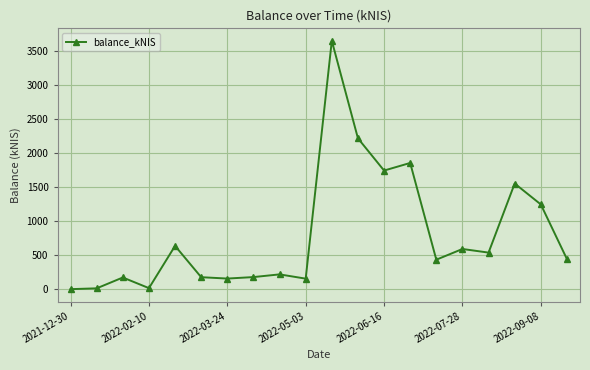

What is the greatest value displayed?

3648.0